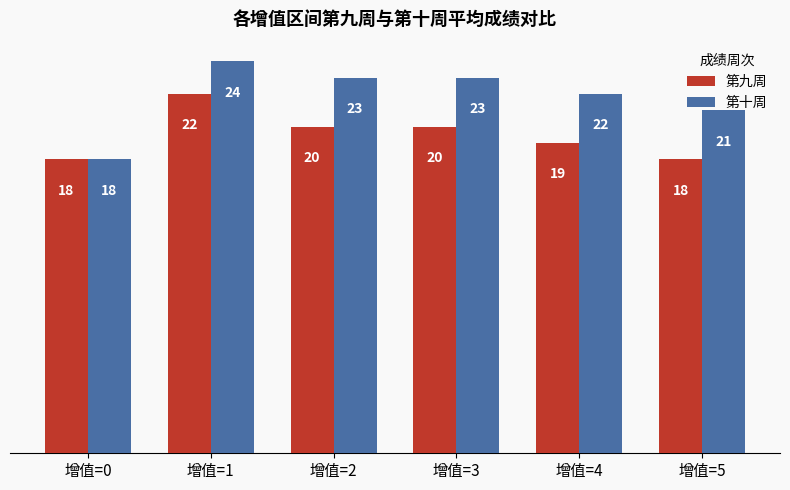

Does the chart contain any negative values?

No